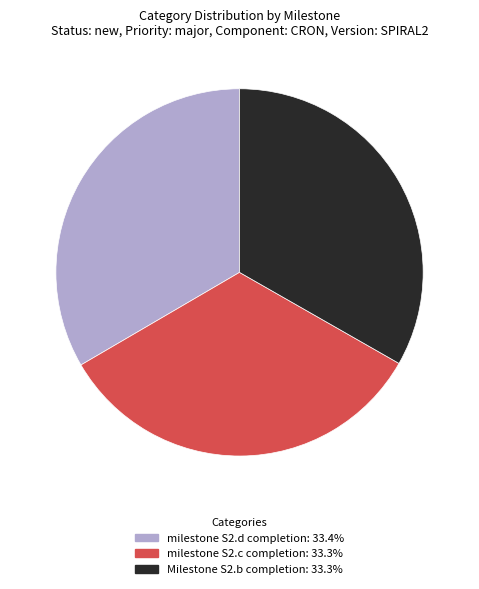

What is the ratio of the value at milestone S2.c completion to the value at Milestone S2.b completion?

1.0